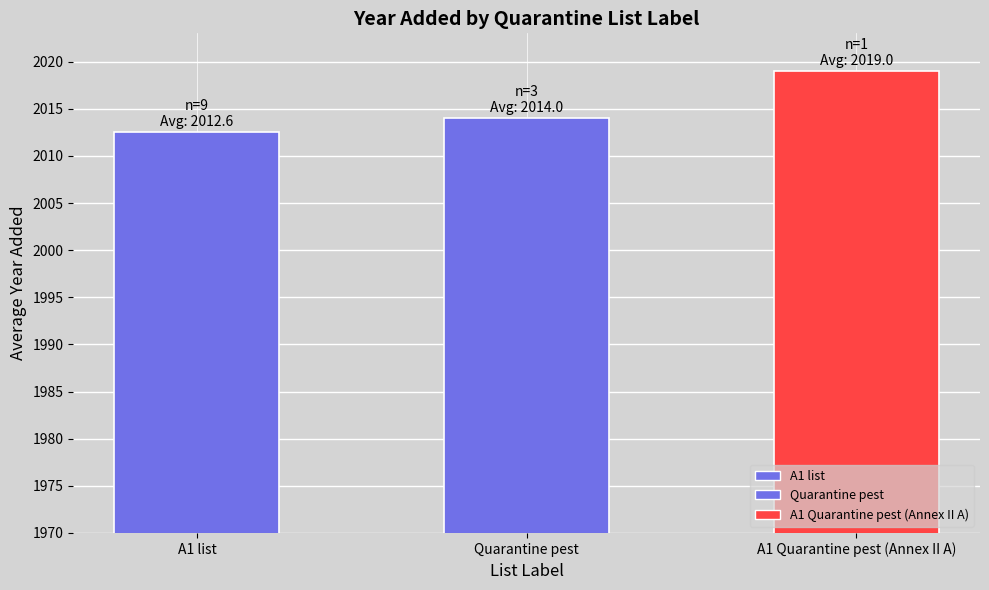

How many data points are less than 2014?

1